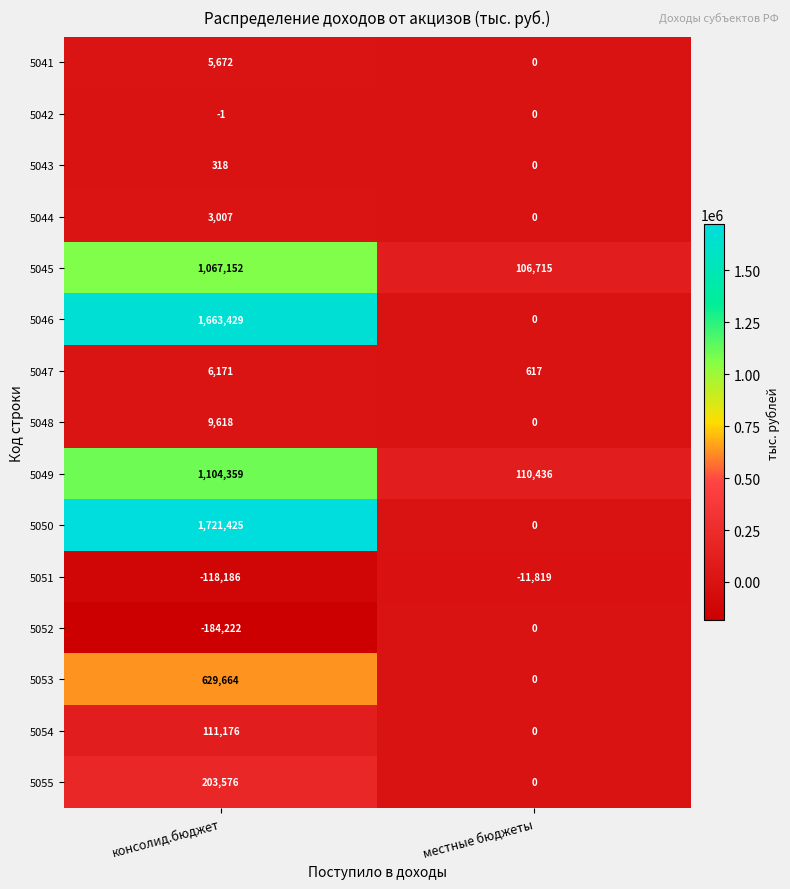

Reading left to right, extract all data points from this chart.

5041: 5672	0
5042: -1	0
5043: 318	0
5044: 3007	0
5045: 1067152	106715
5046: 1663429	0
5047: 6171	617
5048: 9618	0
5049: 1104359	110436
5050: 1721425	0
5051: -118186	-11819
5052: -184222	0
5053: 629664	0
5054: 111176	0
5055: 203576	0